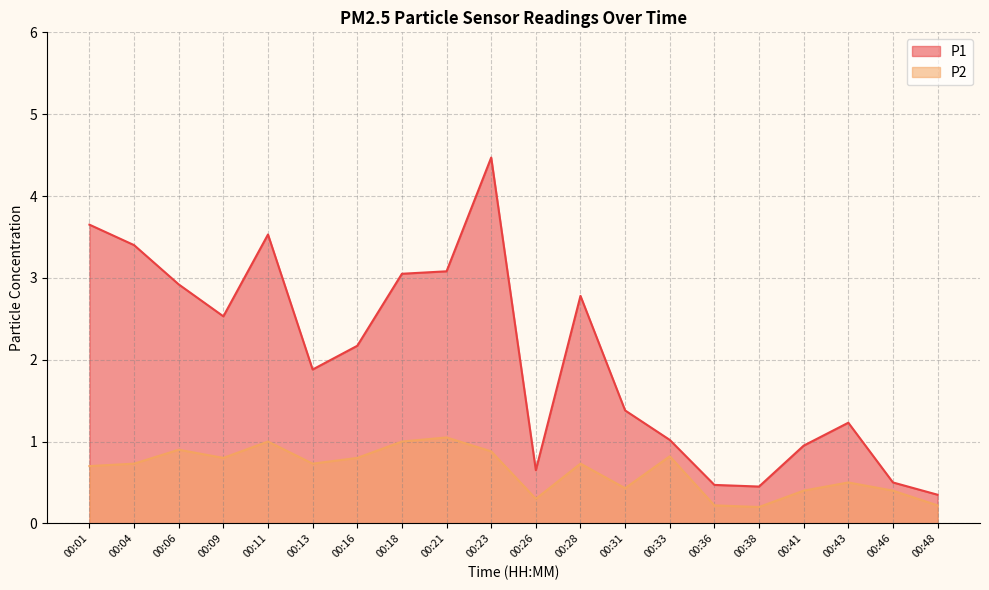

Rank the categories by P1 value from lowest to highest.

00:48, 00:38, 00:36, 00:46, 00:26, 00:41, 00:33, 00:43, 00:31, 00:13, 00:16, 00:09, 00:28, 00:06, 00:18, 00:21, 00:04, 00:11, 00:01, 00:23